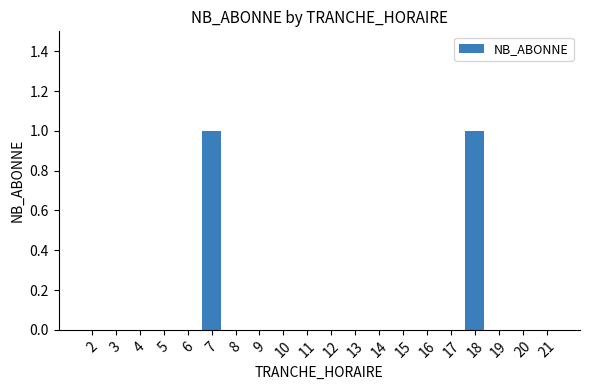

Reading left to right, transcribe all the data shown in this chart.

2=0	3=0	4=0	5=0	6=0	7=1	8=0	9=0	10=0	11=0	12=0	13=0	14=0	15=0	16=0	17=0	18=1	19=0	20=0	21=0